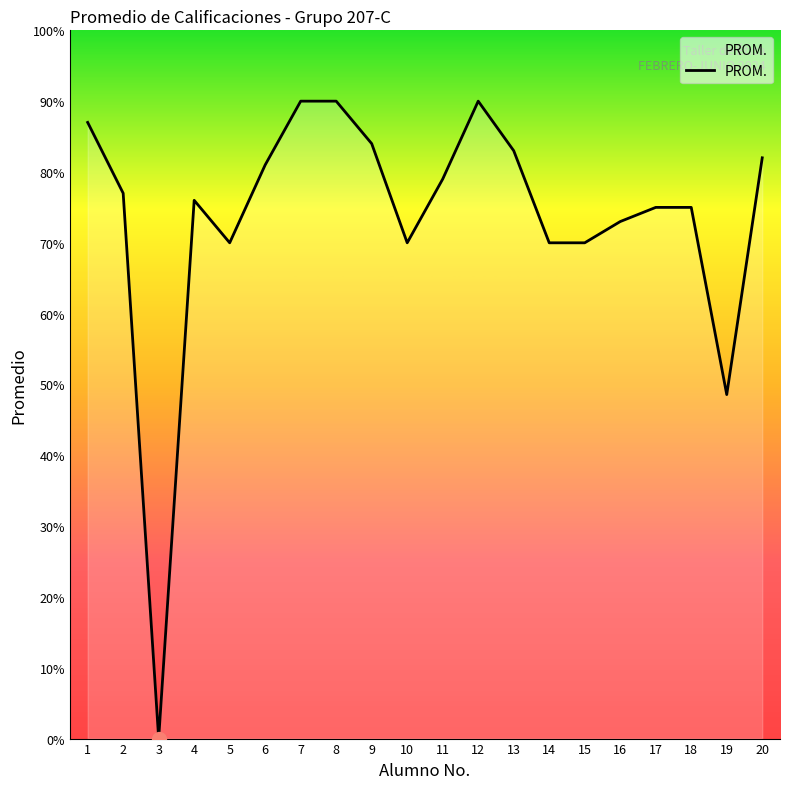

Between 16 and 20, which is larger?

20